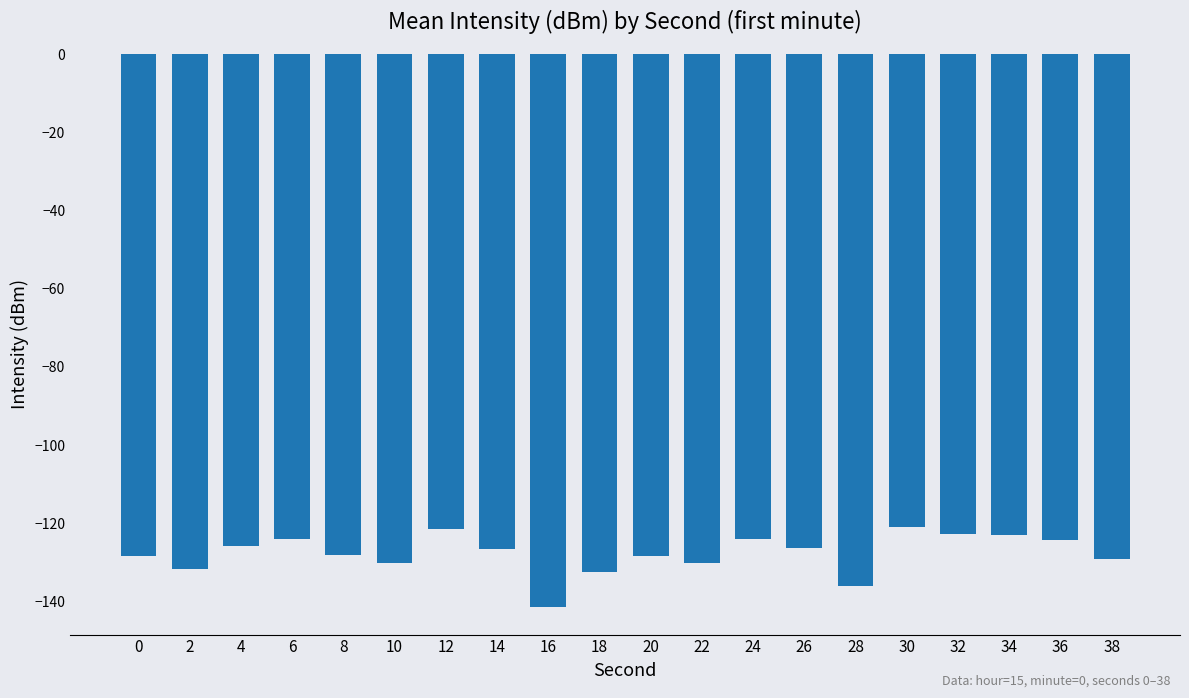

What is the difference between the values at 6 and 14?

2.4